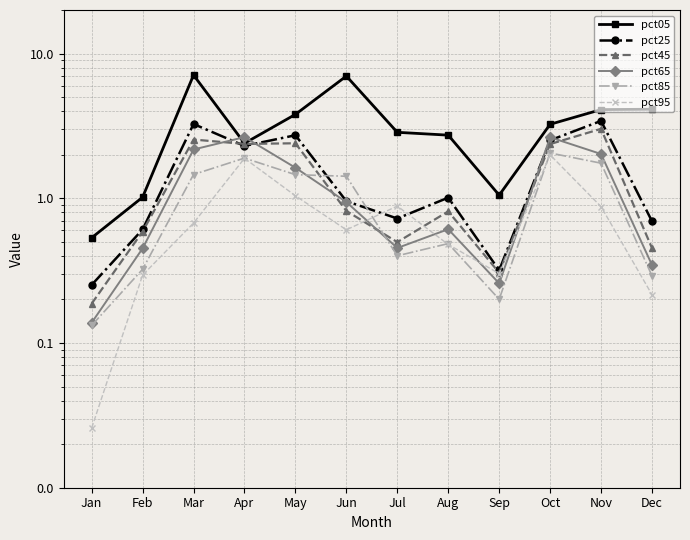

Which series has the largest total across all categories?

pct05